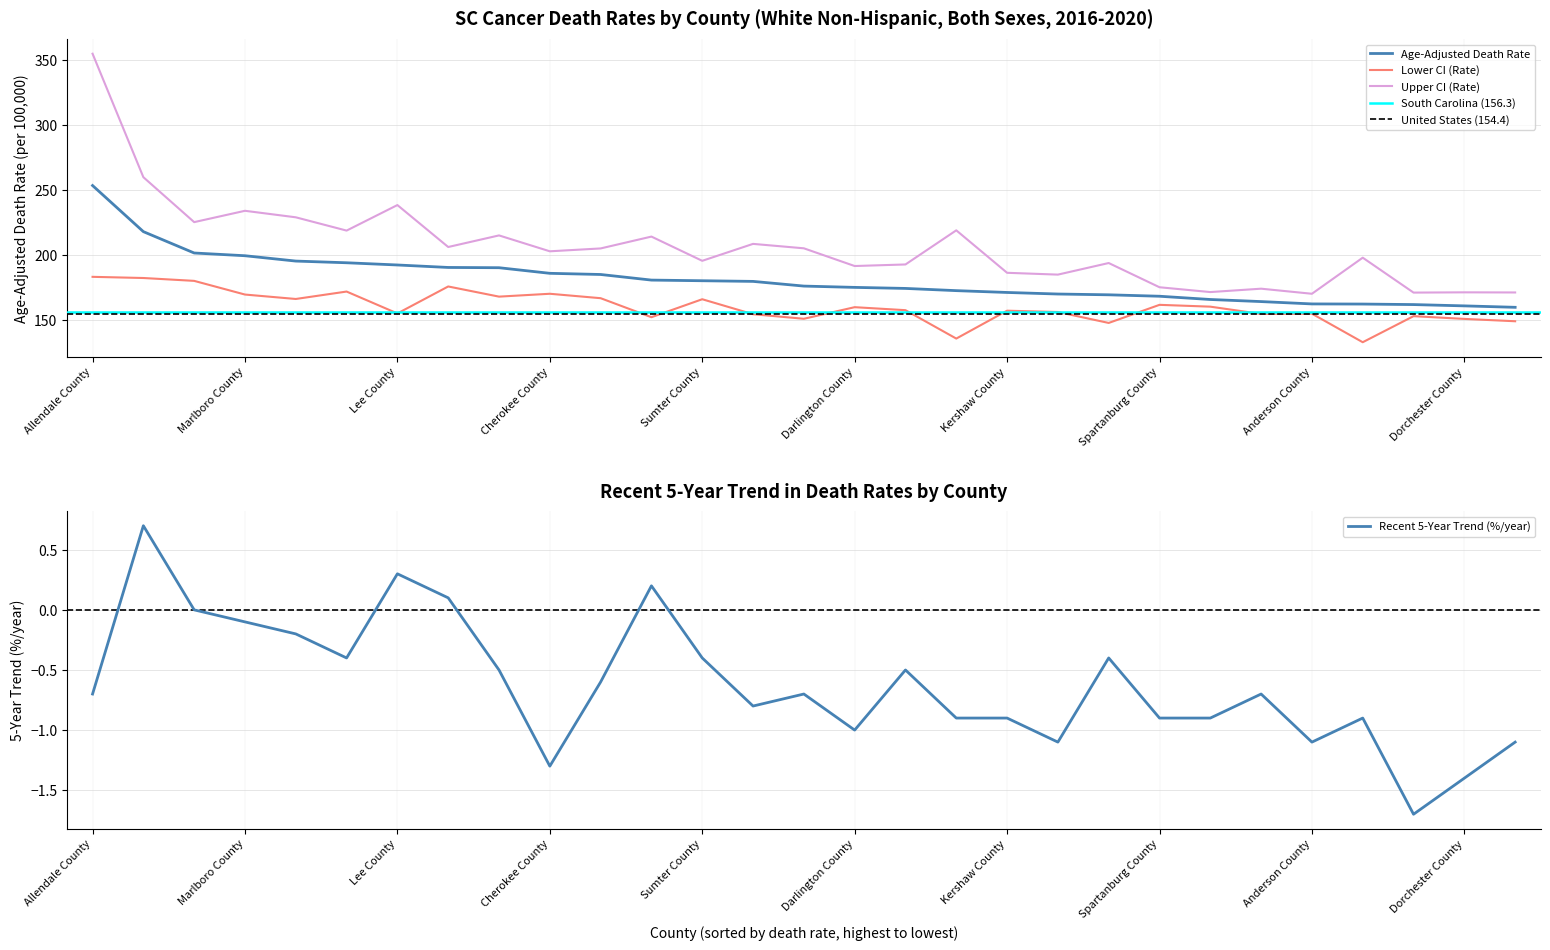

Reading left to right, list all the values displayed in this chart.

Age-Adjusted Death Rate: 253.4	218.0	201.6	199.5	195.4	194.1	192.4	190.5	190.3	186.0	185.1	180.8	180.3	179.8	176.2	175.2	174.4	172.7	171.3	170.1	169.5	168.4	165.9	164.3	162.5	162.4	162.0	161.0	159.9
Lower CI (Rate): 183.3	182.4	180.2	169.7	166.3	172.0	155.2	175.9	168.1	170.3	166.9	152.3	166.1	154.6	151.1	160.0	157.7	135.9	157.3	156.3	147.9	161.8	160.4	154.8	155.0	133.1	153.1	151.0	149.2
Upper CI (Rate): 354.6	259.8	225.3	234.0	229.0	218.8	238.4	206.2	215.1	202.9	205.1	214.2	195.6	208.6	205.2	191.6	192.8	219.0	186.4	185.0	193.9	175.3	171.6	174.2	170.3	198.0	171.2	171.4	171.3
Recent 5-Year Trend: -0.7	0.7	0.0	-0.1	-0.2	-0.4	0.3	0.1	-0.5	-1.3	-0.6	0.2	-0.4	-0.8	-0.7	-1.0	-0.5	-0.9	-0.9	-1.1	-0.4	-0.9	-0.9	-0.7	-1.1	-0.9	-1.7	-1.4	-1.1